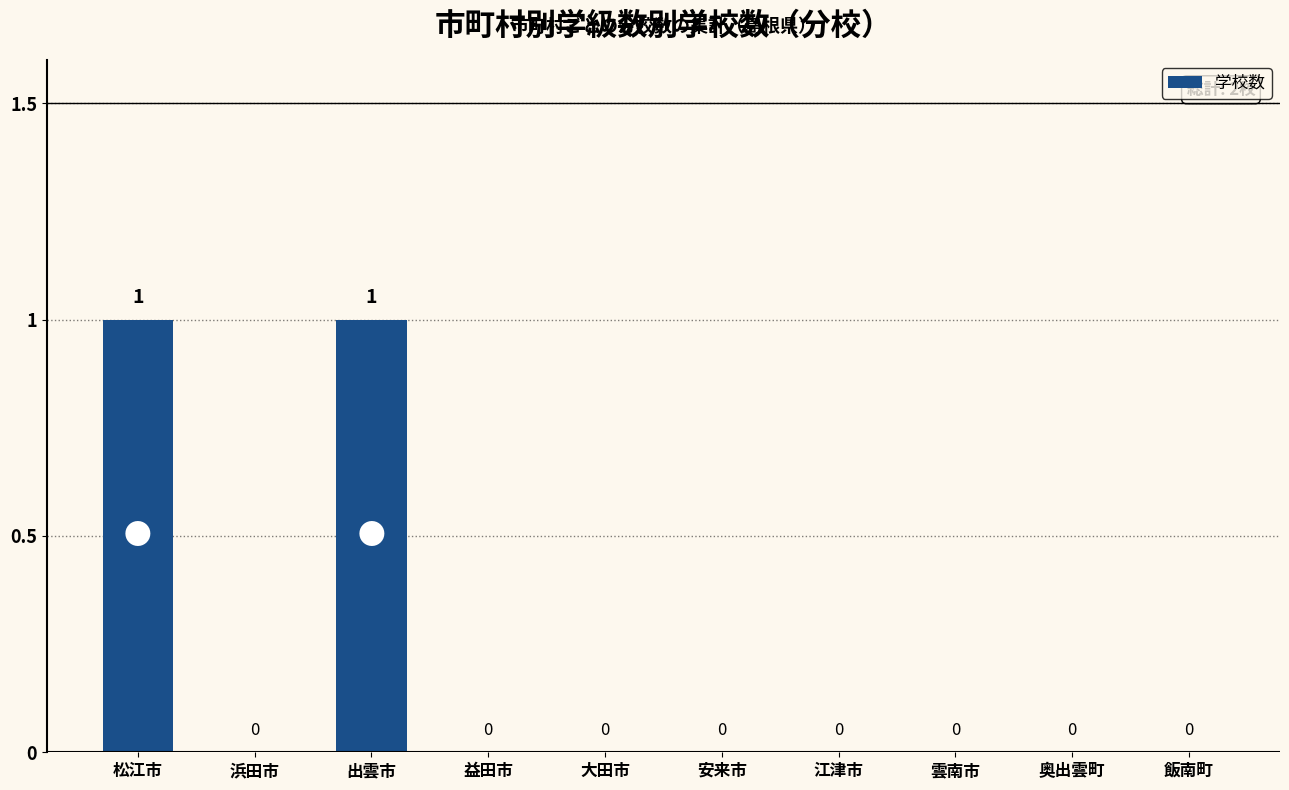

Between 出雲市 and 奥出雲町, which is larger?

出雲市